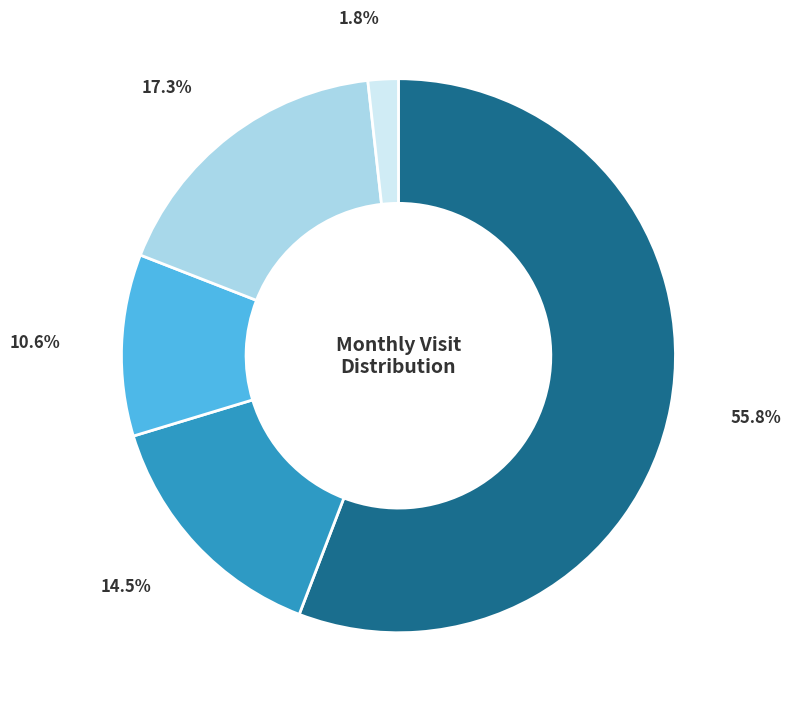

Is there any slice that represents more than half of the pie?

Yes